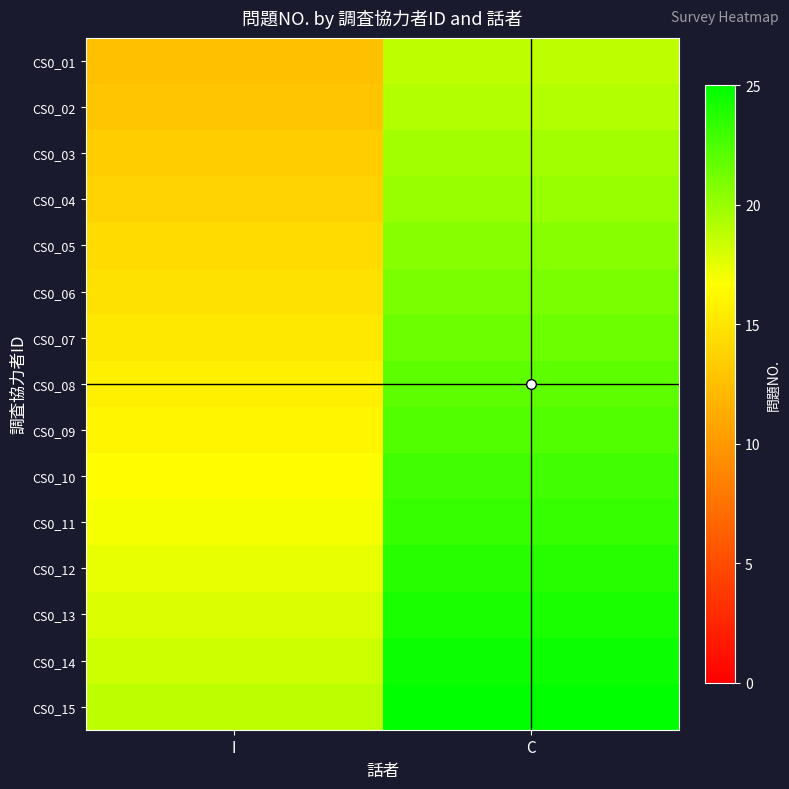

What is the spread (max minus min) of values at C?

6.2